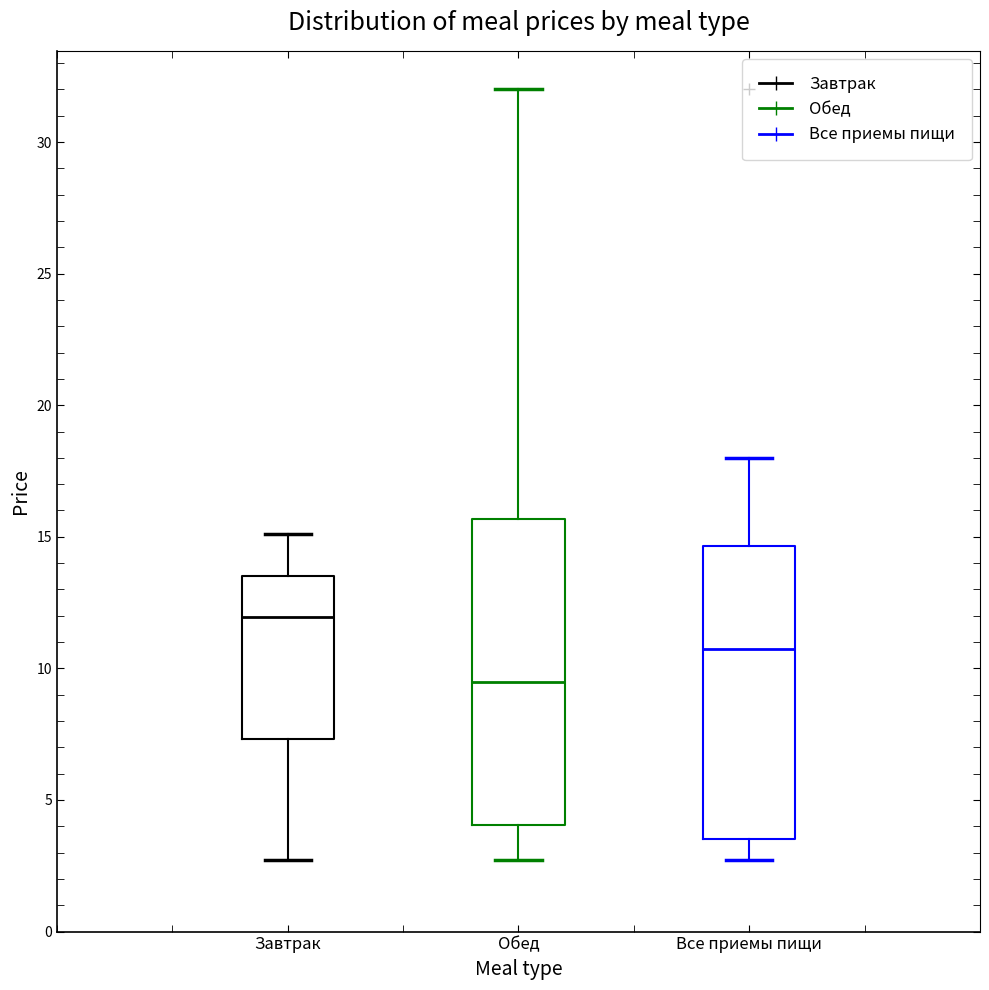

Reading left to right, read every box against the y-axis: the position of its median line, the range the box covers, and the ends of its whiskers. The values are not printed on the chart, so give them approximately, as read against the axis.

Завтрак: median 12.0, box 7.5 to 13.5, whiskers 2.5 to 15.0
Обед: median 9.5, box 4.0 to 15.5, whiskers 2.5 to 32.0
Все приемы пищи: median 10.5, box 3.5 to 14.5, whiskers 2.5 to 18.0